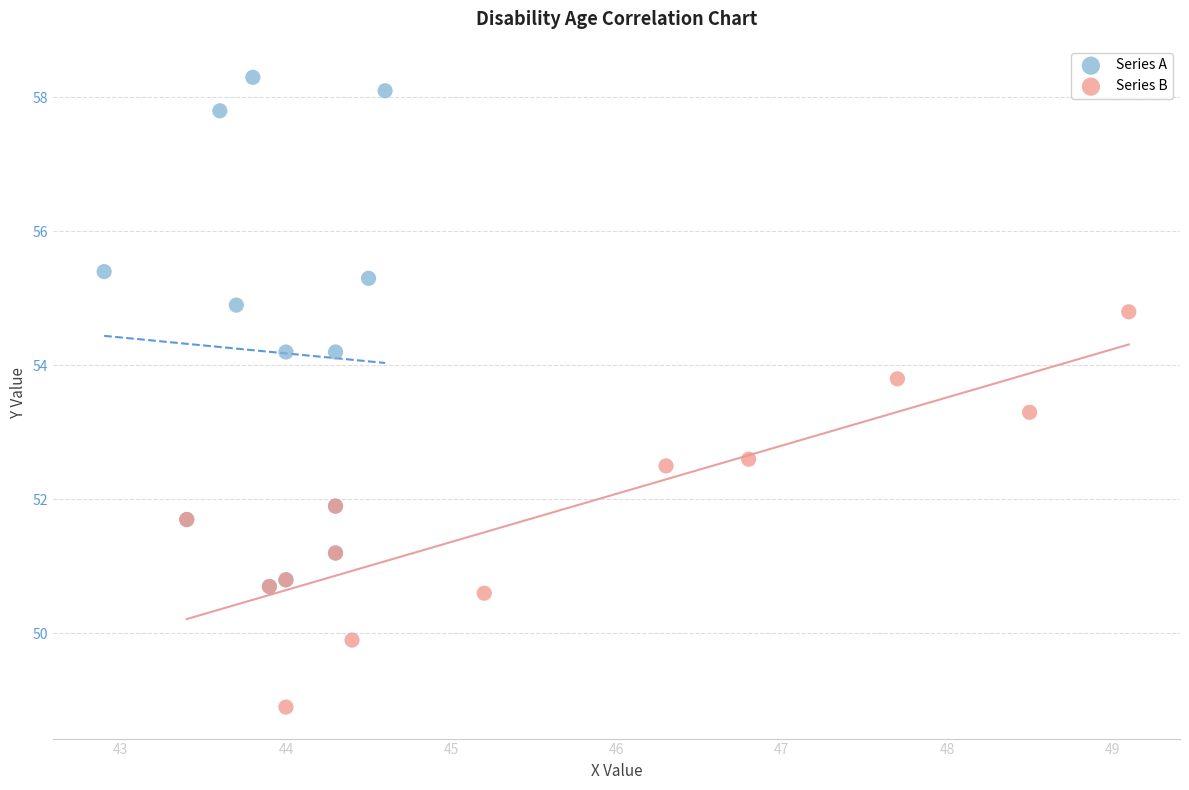

What are all the series names shown in the legend?

Series A, Series B